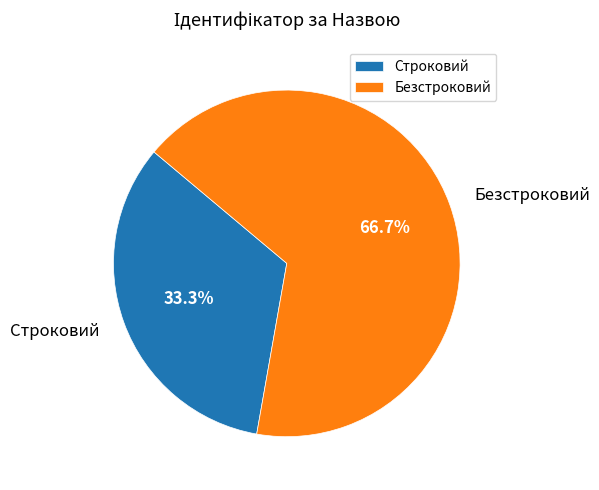

True or false: Безстроковий accounts for 81% of the total.

False